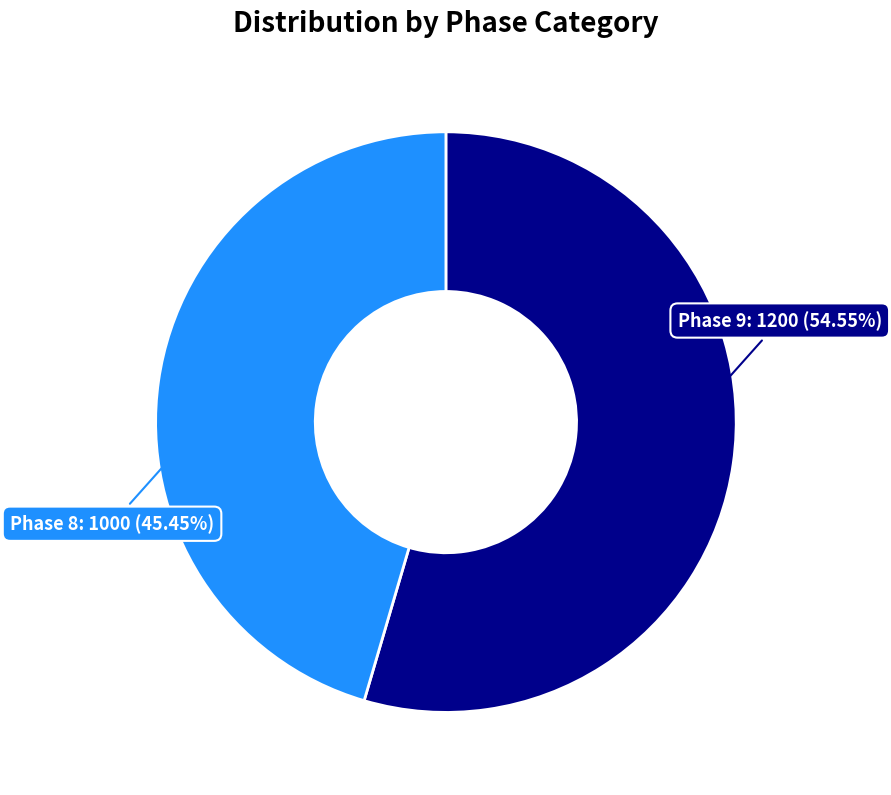

Combined, do Phase 8: 1000 (45.45%) and Phase 9: 1200 (54.55%) account for over 50%?

Yes